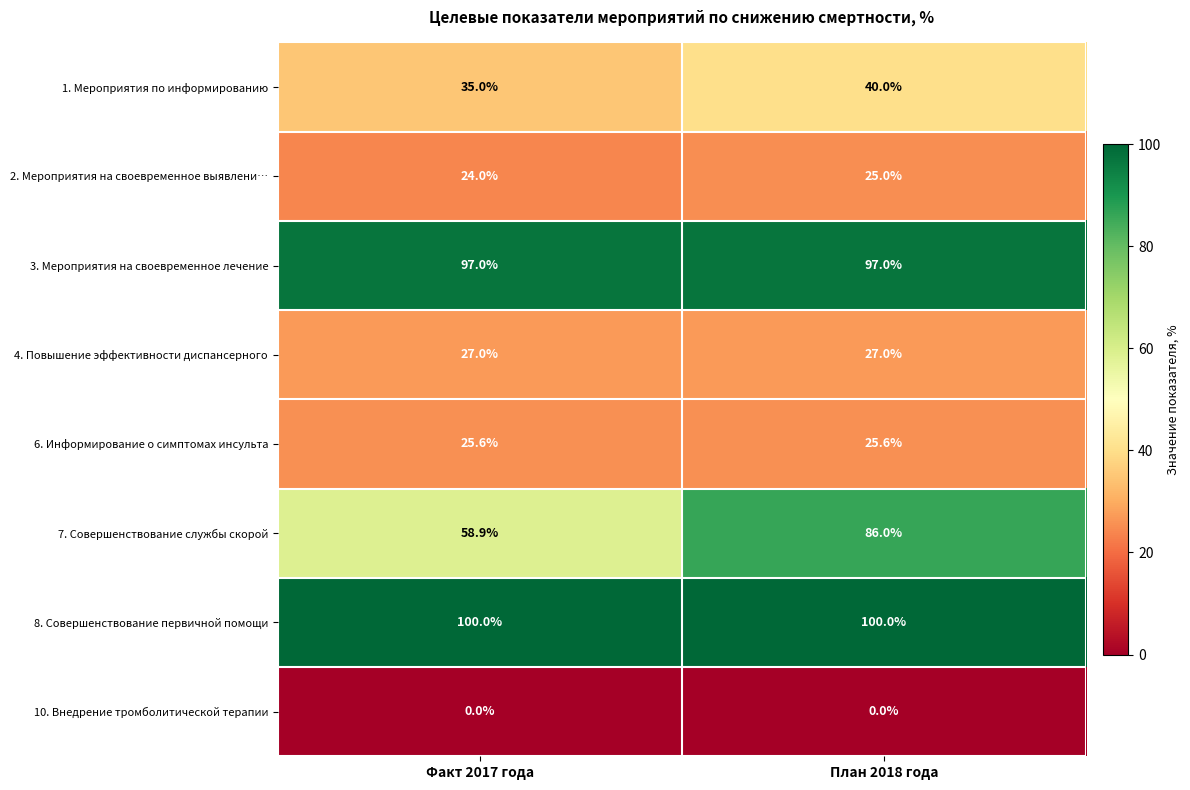

The value of 10. Внедрение тромболитической терапии at План 2018 года is 0.0. True or false?

True